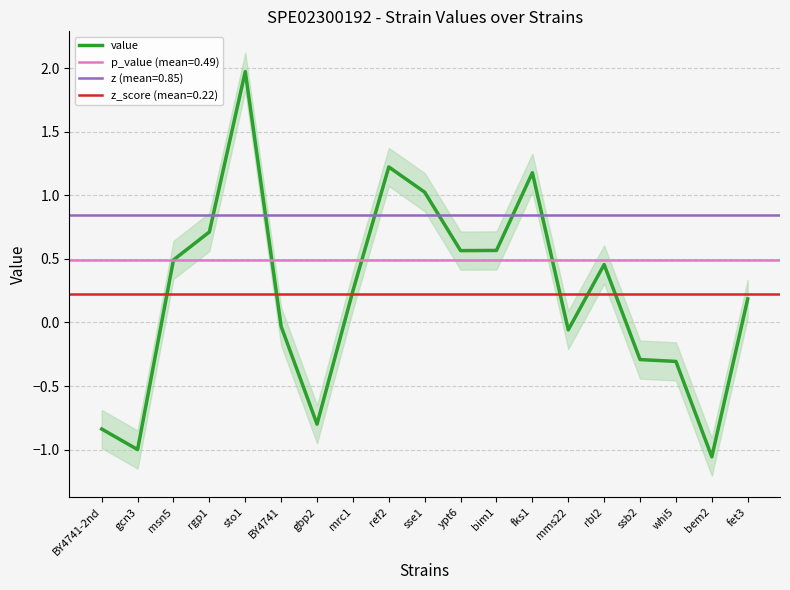

True or false: the data shows 0.6 at sse1.

False